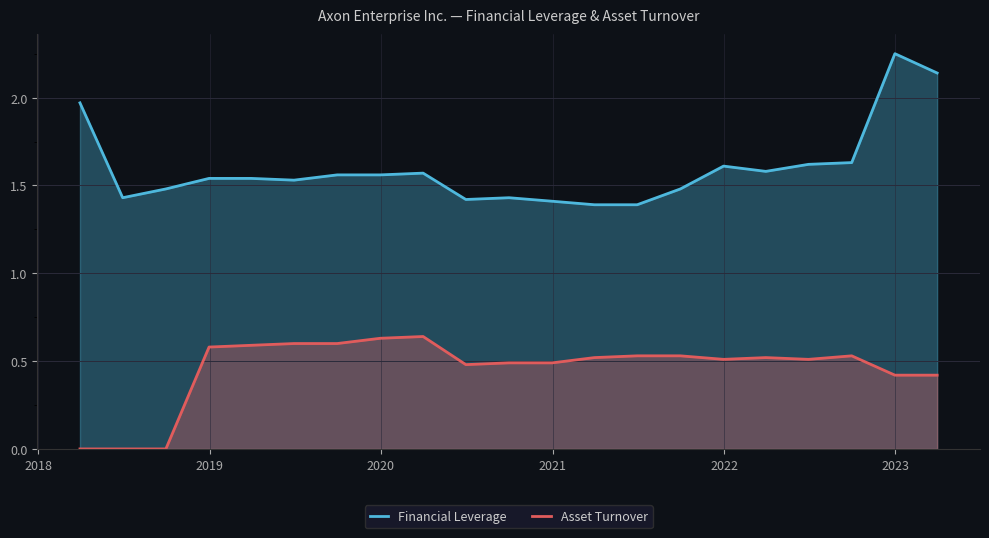

What is the value of the Financial Leverage point at the 1st from the left?

2.0